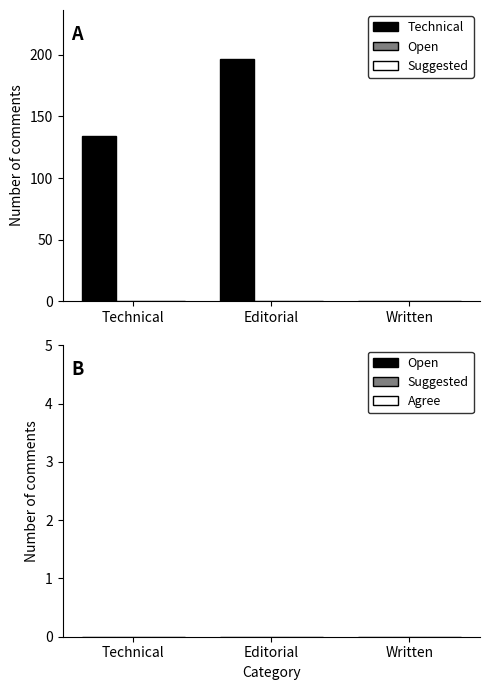

Where is the data nearest to the value 98?

Technical